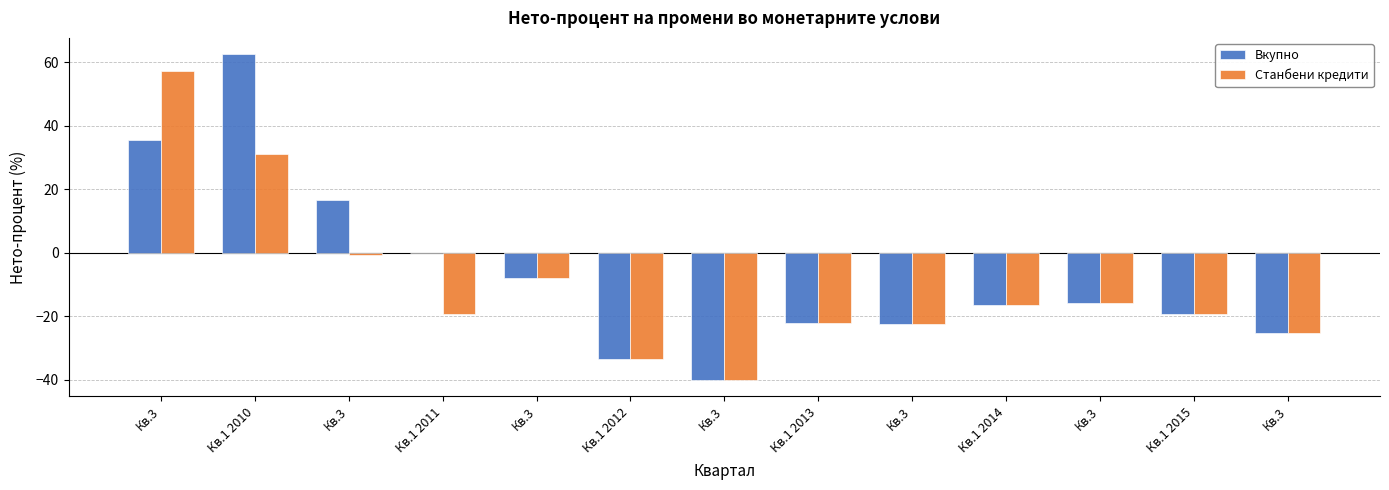

What is the difference between the second highest and second lowest values in the Вкупно series?

69.0